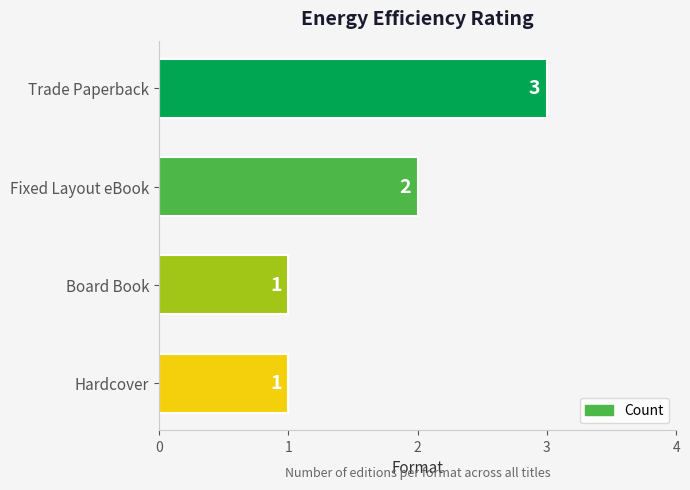

What is the sum of all values?

7